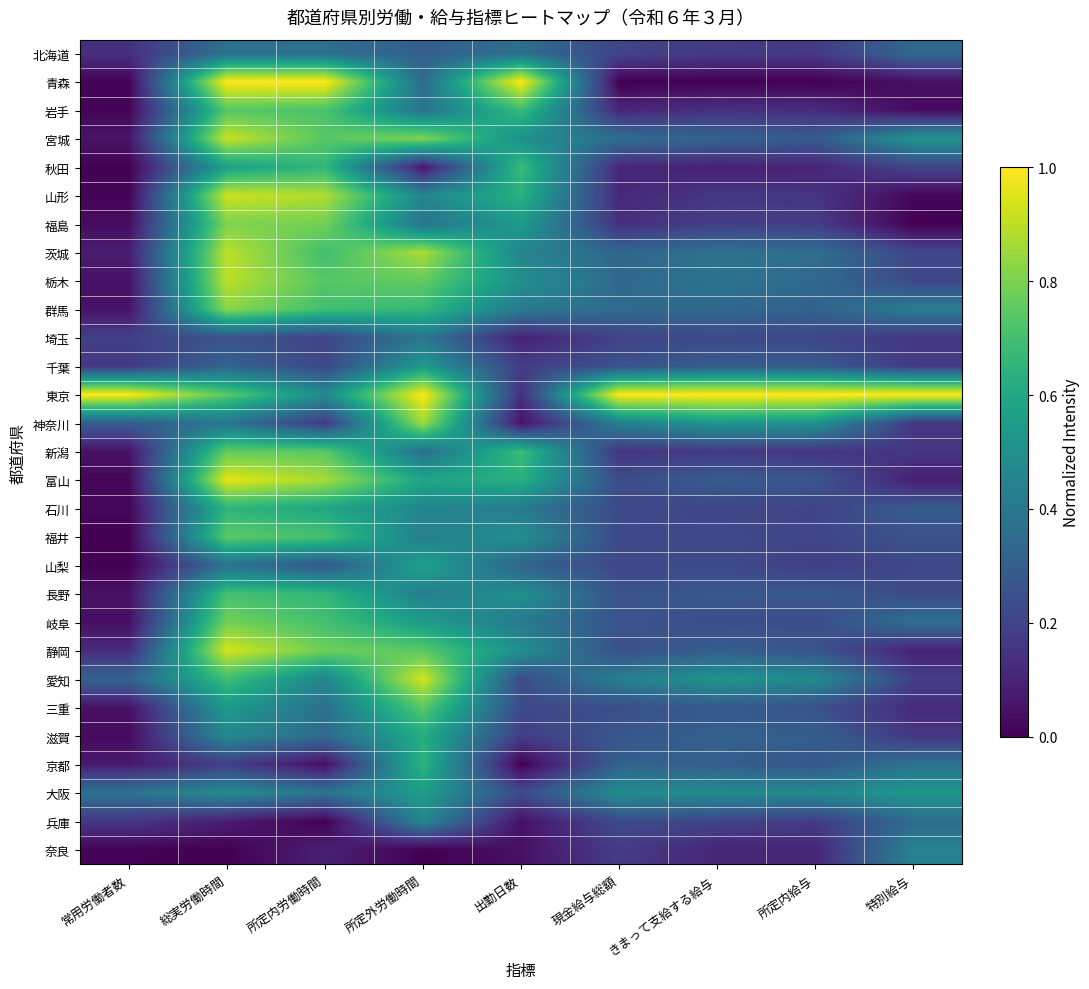

Which category has the highest value across all series?

総実労働時間